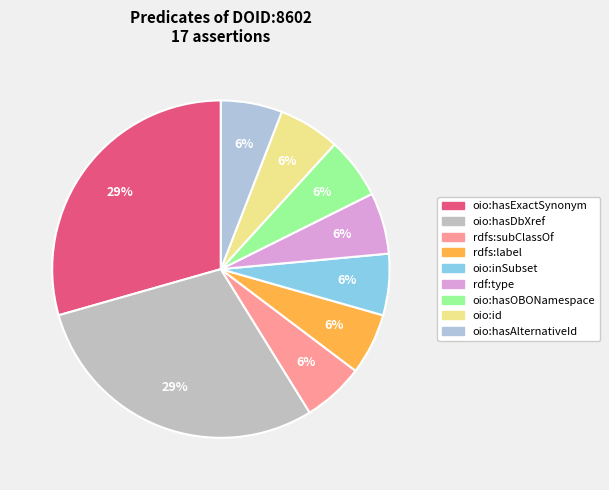

How many slices are in this pie chart?

9